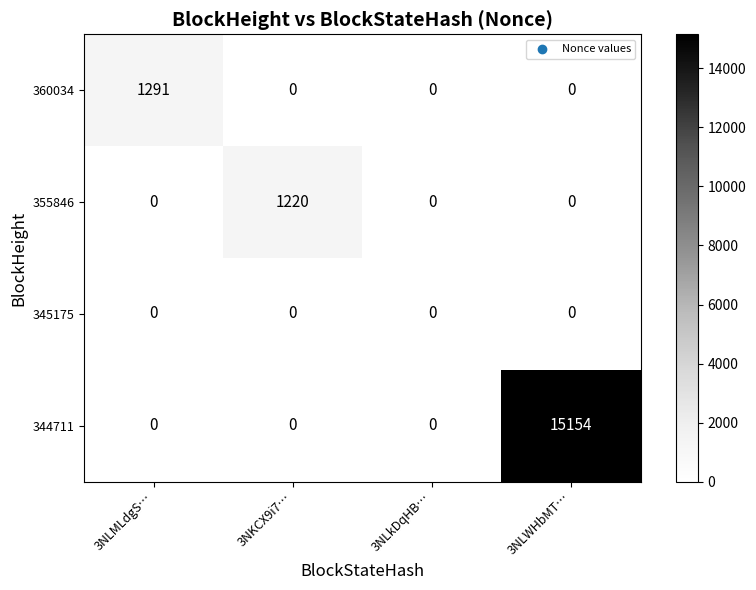

Which category has the highest value in the 360034 series?

3NLMLdgS…